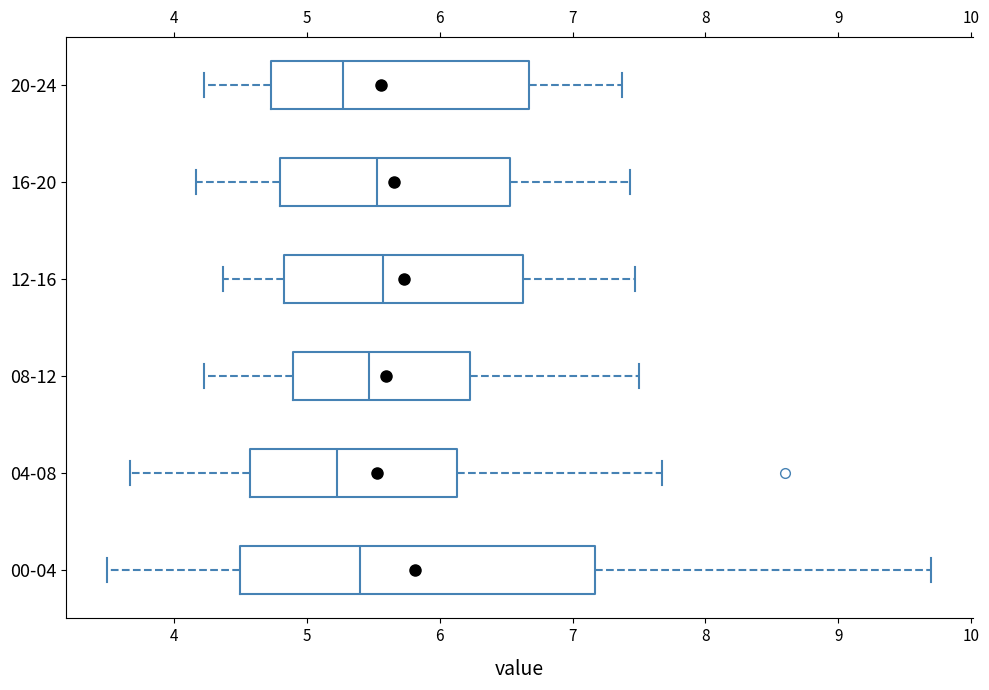

Reading bottom to top, read every box against the x-axis: the position of its median line, the range the box covers, and the ends of its whiskers. The values are not printed on the chart, so give them approximately, as read against the axis.

00-04: median 5.4, box 4.5 to 7.2, whiskers 3.5 to 9.7
04-08: median 5.2, box 4.6 to 6.1, whiskers 3.7 to 7.7
08-12: median 5.5, box 4.9 to 6.2, whiskers 4.2 to 7.5
12-16: median 5.6, box 4.8 to 6.6, whiskers 4.4 to 7.5
16-20: median 5.5, box 4.8 to 6.5, whiskers 4.2 to 7.4
20-24: median 5.3, box 4.7 to 6.7, whiskers 4.2 to 7.4